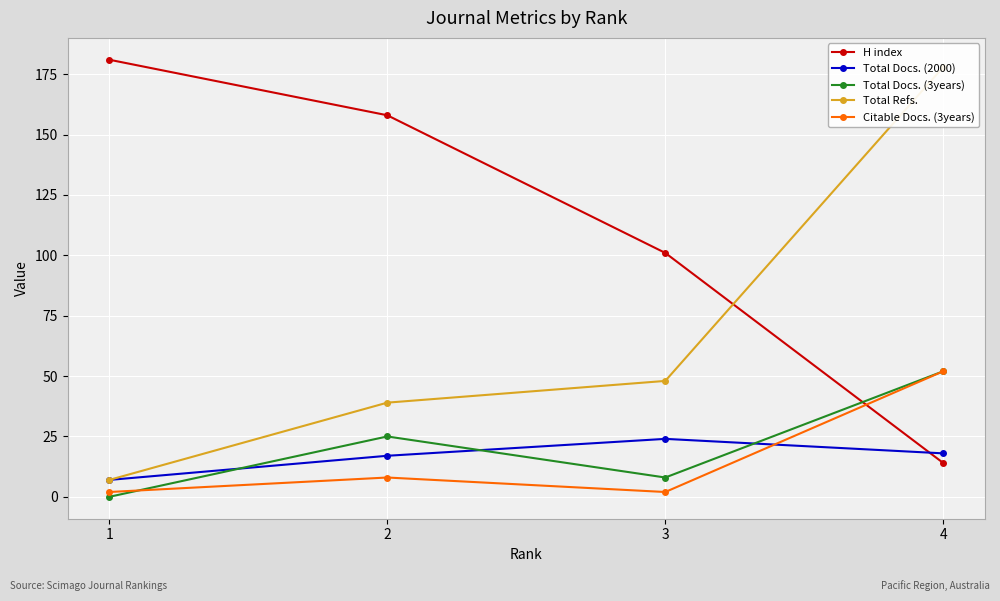

At how many categories does at least one series exceed 7?

4